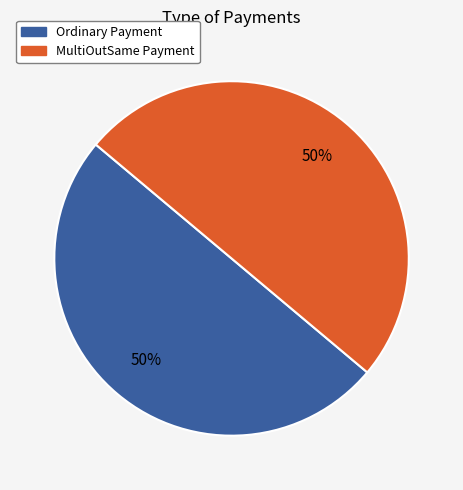

To the nearest percent, what is the average slice percentage?

50%